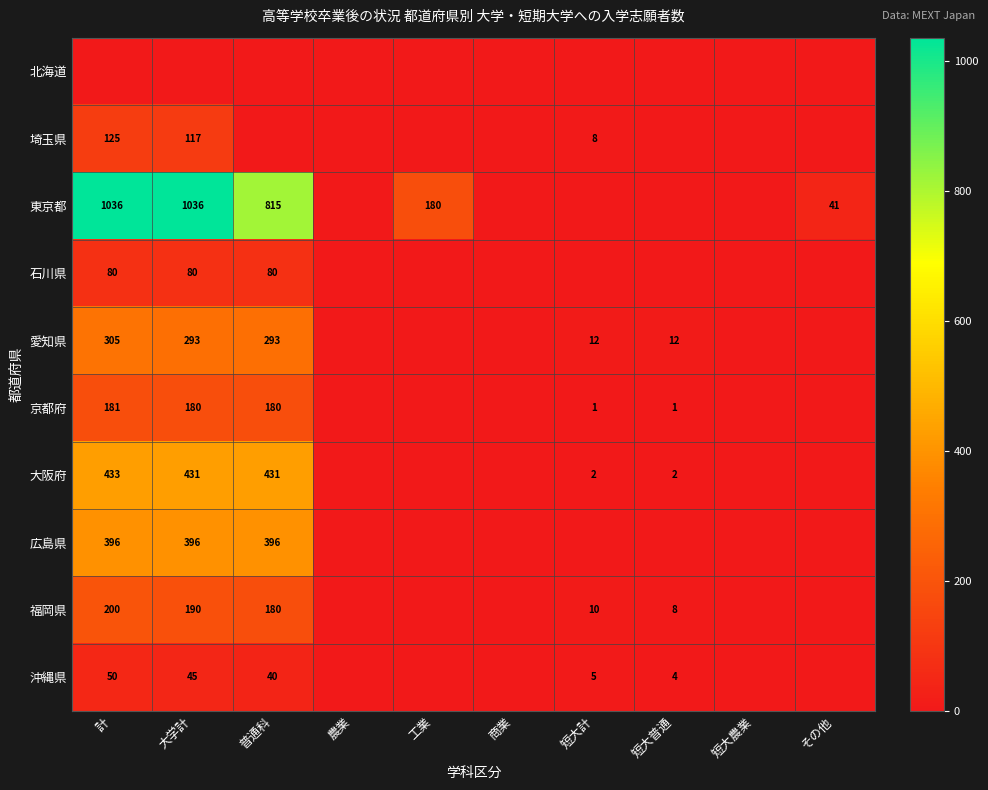

What is the sum of the 京都府 values at 短大普通 and 大学計?

181